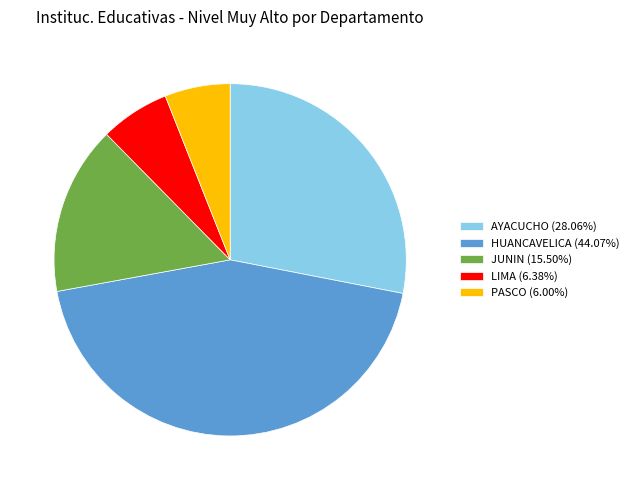

How many segments does this pie chart have?

5